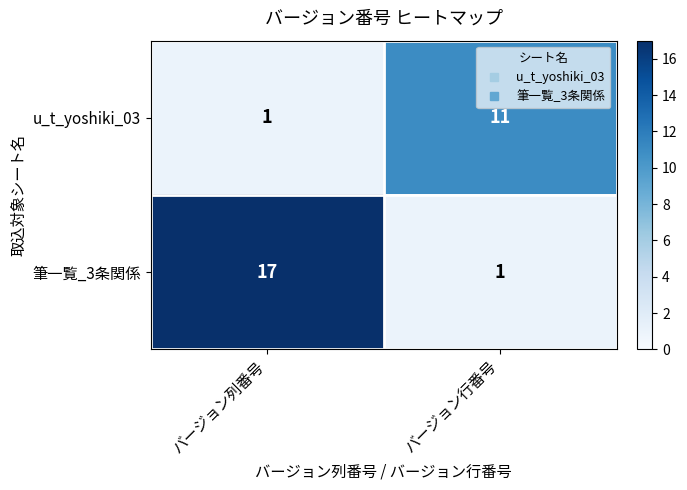

At which category is the sum across all series the highest?

バージョン列番号